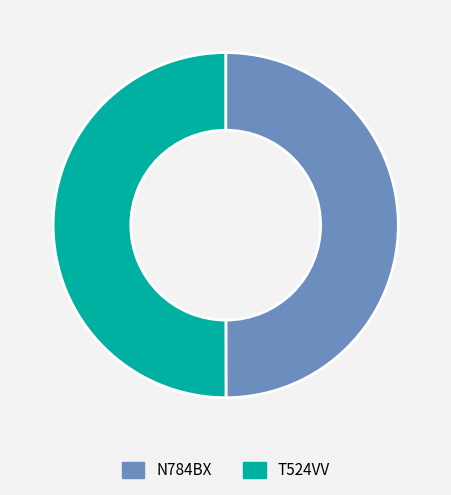

Combined, do N784BX and T524VV account for over 50%?

Yes